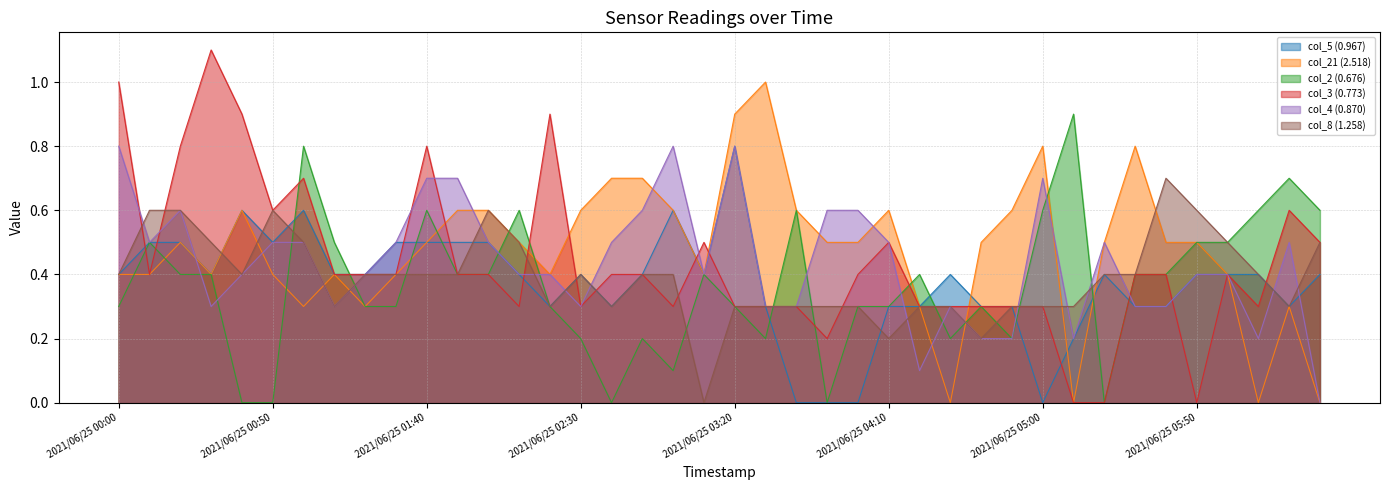

True or false: col_2 (0.676) has a value of 0.5 at 2021/06/25 06:00.

True